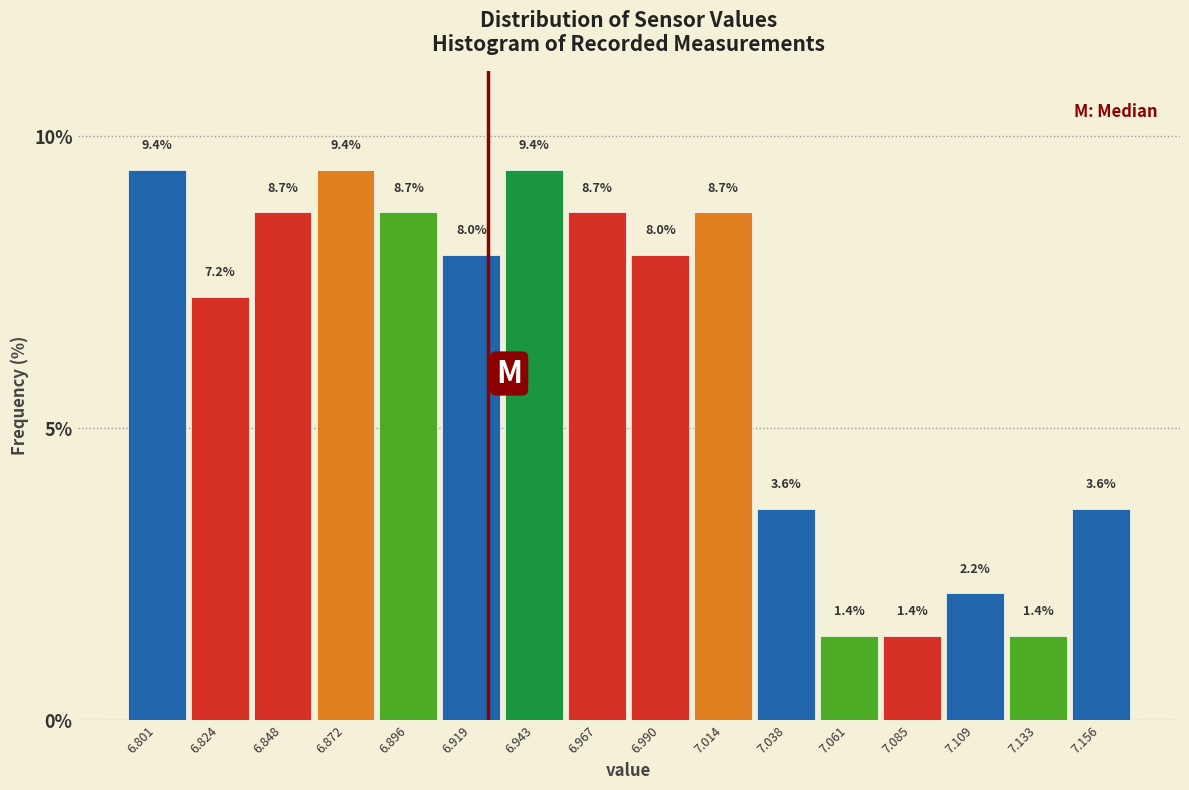

Reading left to right, transcribe this chart: for each bar, give the range it covers on the x-axis and its height. The bar edges are not printed on the chart, so give them approximately, as read against the axis.

6.790 to 6.815: 9.4
6.815 to 6.835: 7.2
6.835 to 6.860: 8.7
6.860 to 6.885: 9.4
6.885 to 6.905: 8.7
6.905 to 6.930: 8.0
6.930 to 6.955: 9.4
6.955 to 6.980: 8.7
6.980 to 7.000: 8.0
7.000 to 7.025: 8.7
7.025 to 7.050: 3.6
7.050 to 7.075: 1.4
7.075 to 7.095: 1.4
7.095 to 7.120: 2.2
7.120 to 7.145: 1.4
7.145 to 7.170: 3.6